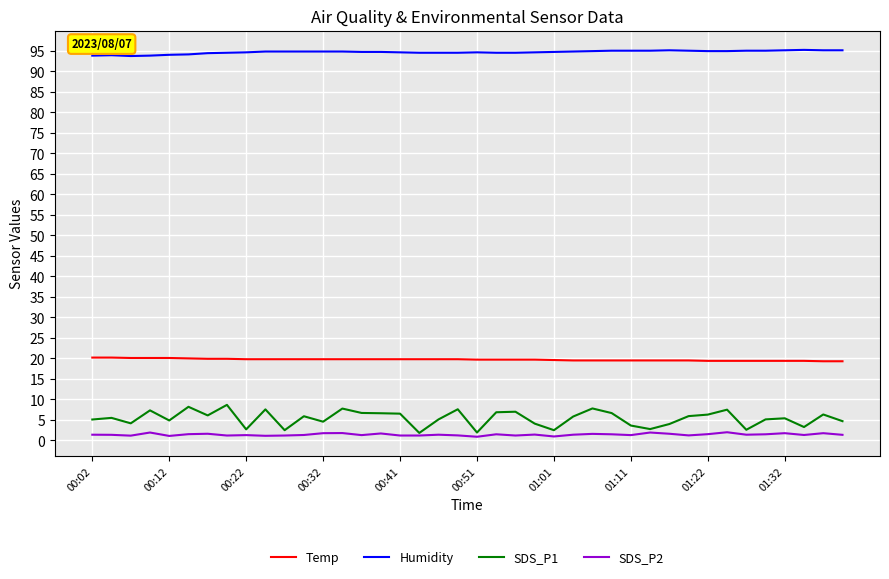

Which series has the widest spread of values?

SDS_P1